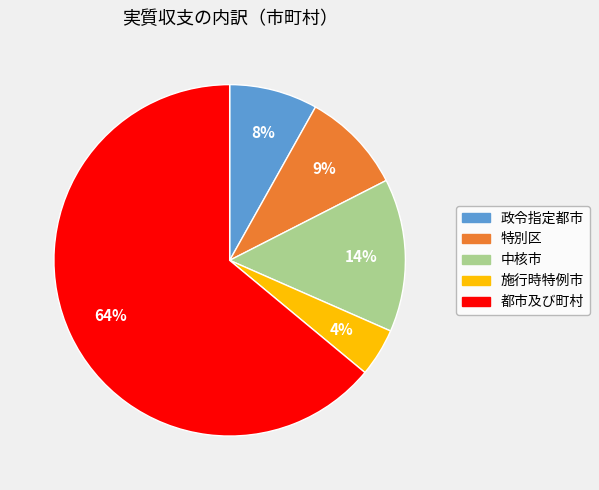

What is the ratio of the value at 政令指定都市 to the value at 中核市?

0.6